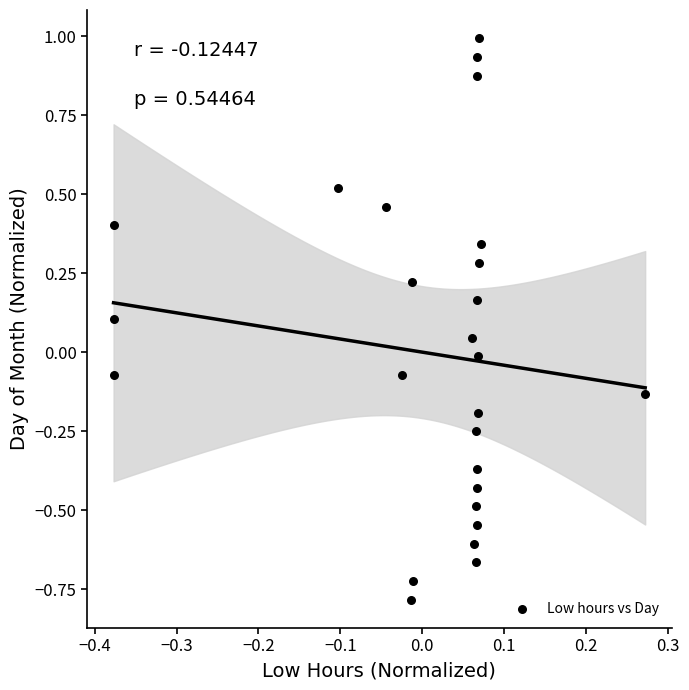

What is the range of Y values (max minus min)?

1.8